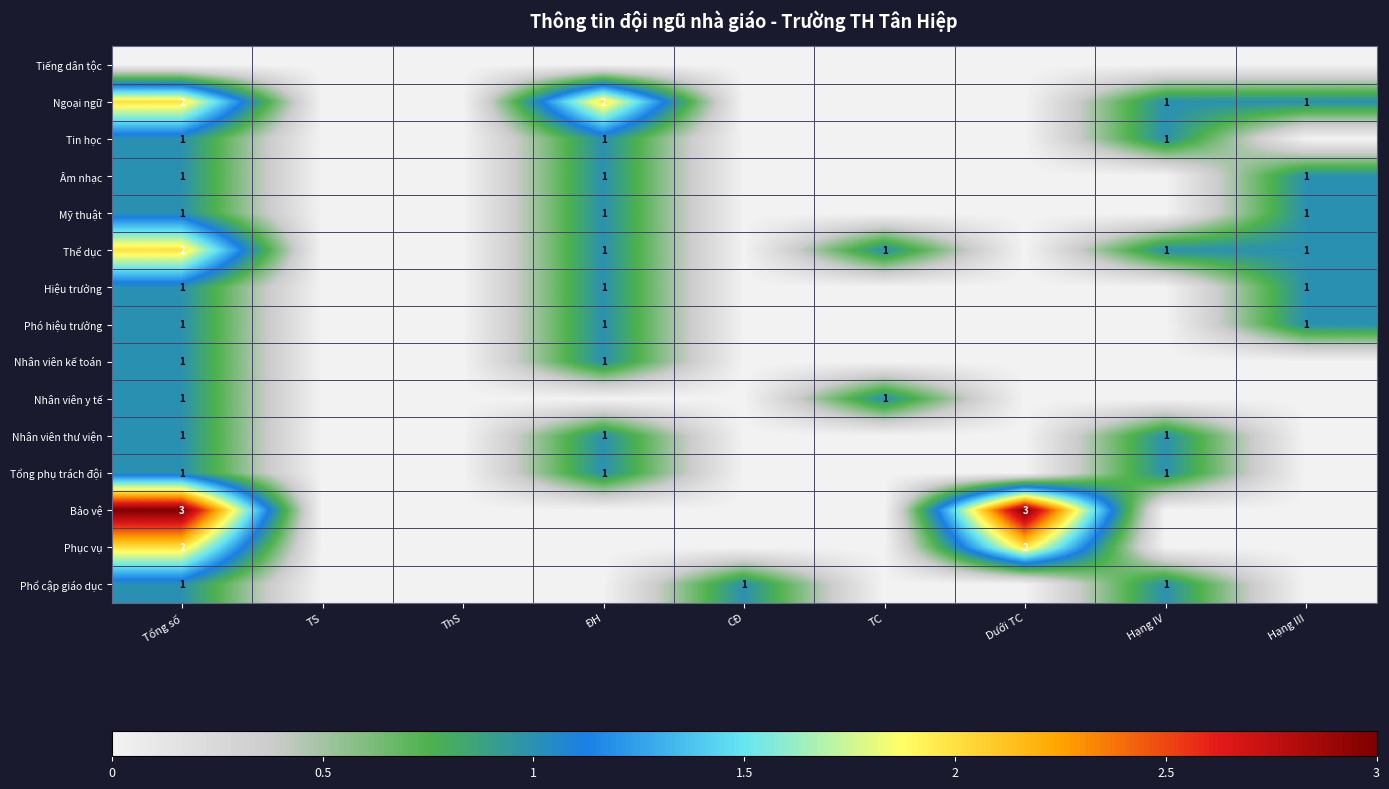

At which category is the sum across all series the highest?

Tổng số